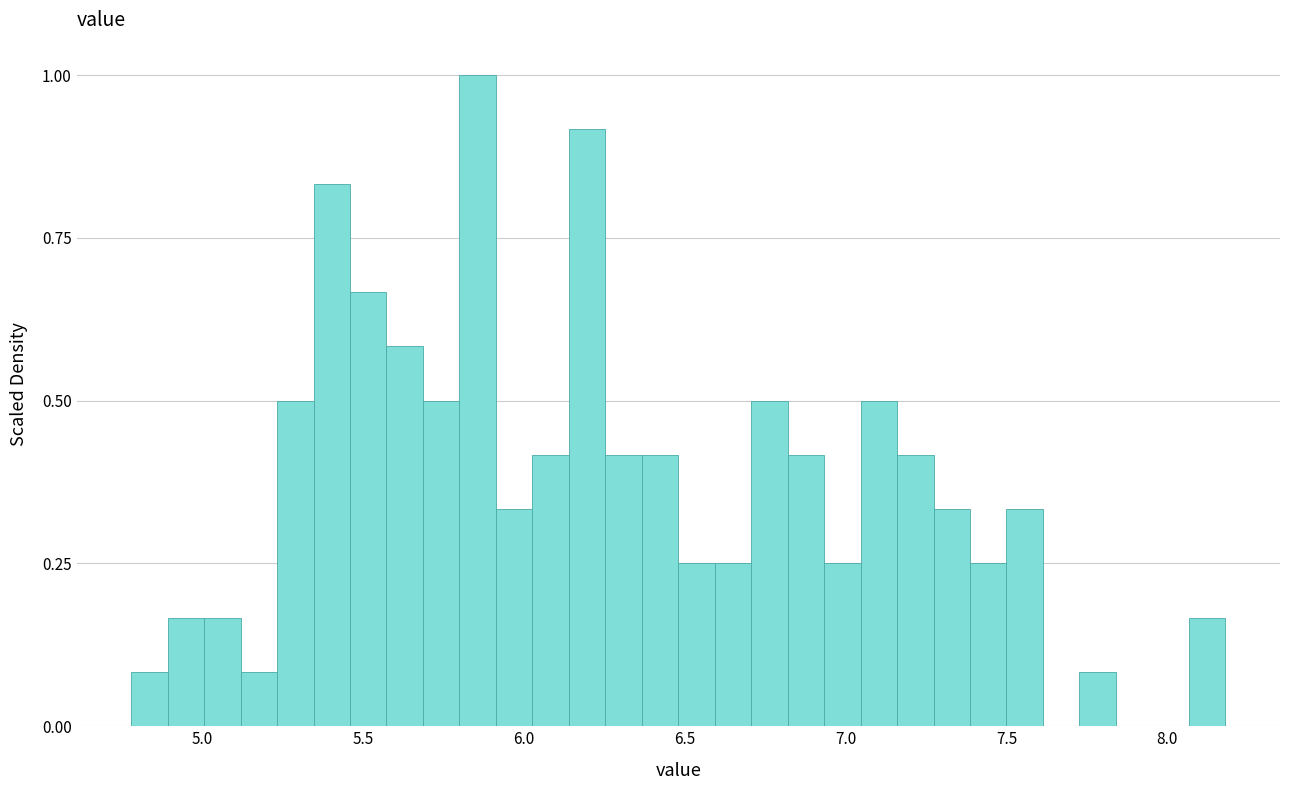

Read against the x-axis, roughly where is the centre of the tallest bar?

5.85